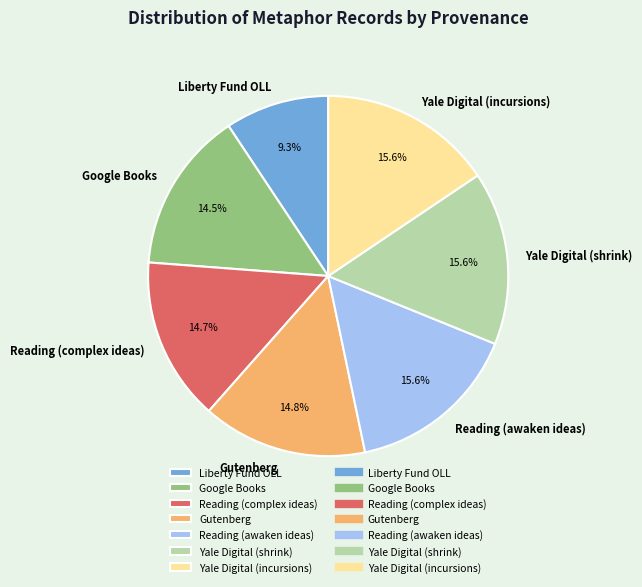

Which category has the smallest portion of the pie?

Liberty Fund OLL